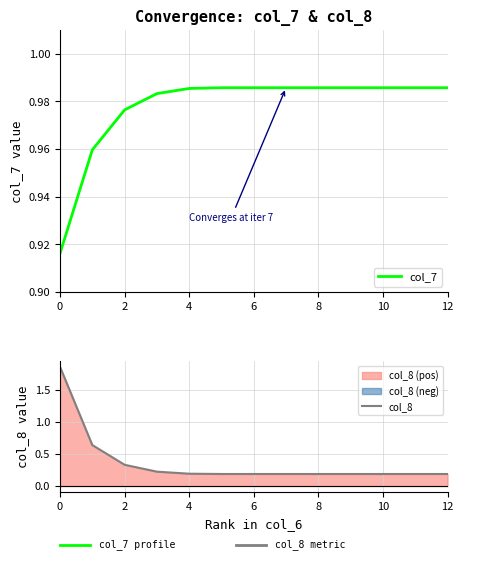

How many times do col_7 and col_8 cross each other?

1